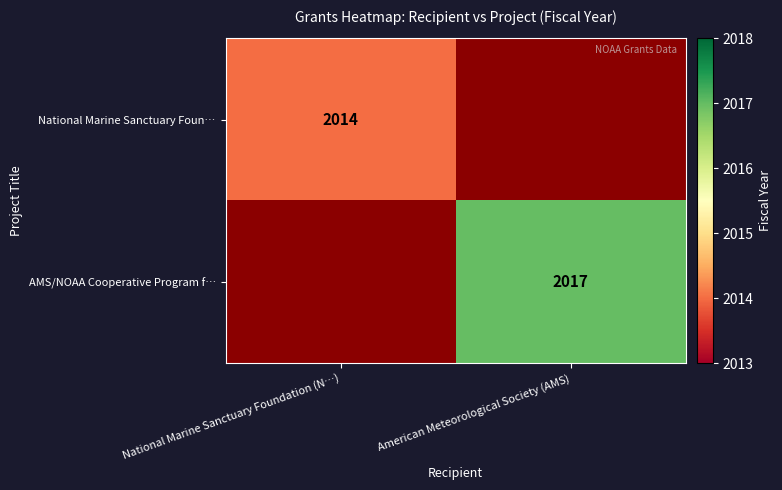

Is it true that National Marine Sanctuary Foun… equals 702 at National Marine Sanctuary Foundation (N…)?

False